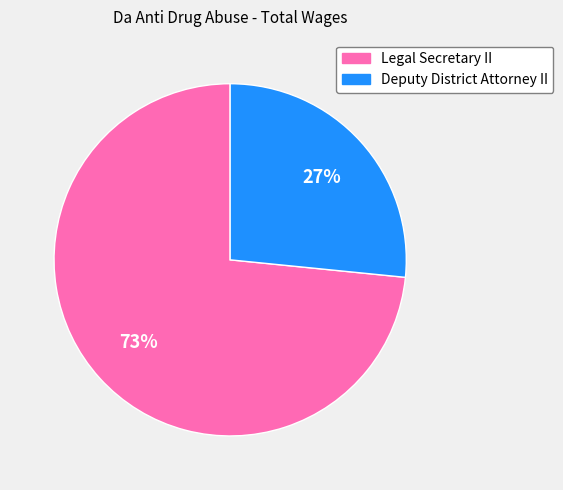

True or false: Legal Secretary II accounts for 73% of the total.

True